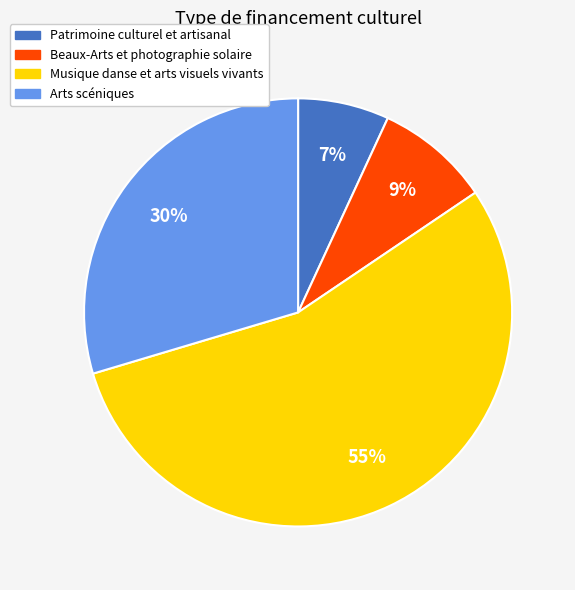

Which has a higher value, Patrimoine culturel et artisanal or Beaux-Arts et photographie solaire?

Beaux-Arts et photographie solaire